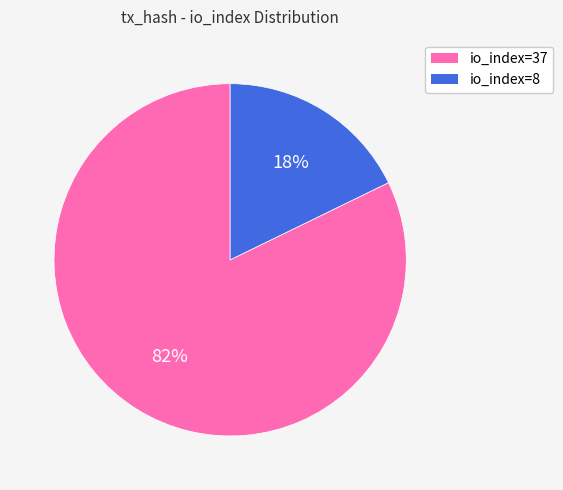

Does io_index=37 represent more than half of the total?

Yes